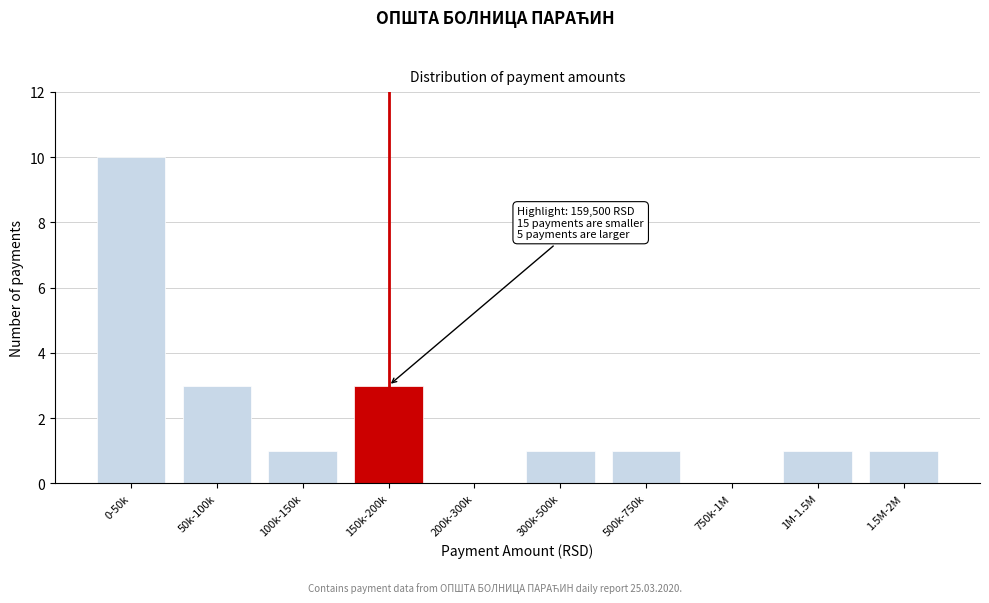

Reading left to right, transcribe all the data shown in this chart.

0-50k=10	50k-100k=3	100k-150k=1	150k-200k=3	200k-300k=0	300k-500k=1	500k-750k=1	750k-1M=0	1M-1.5M=1	1.5M-2M=1